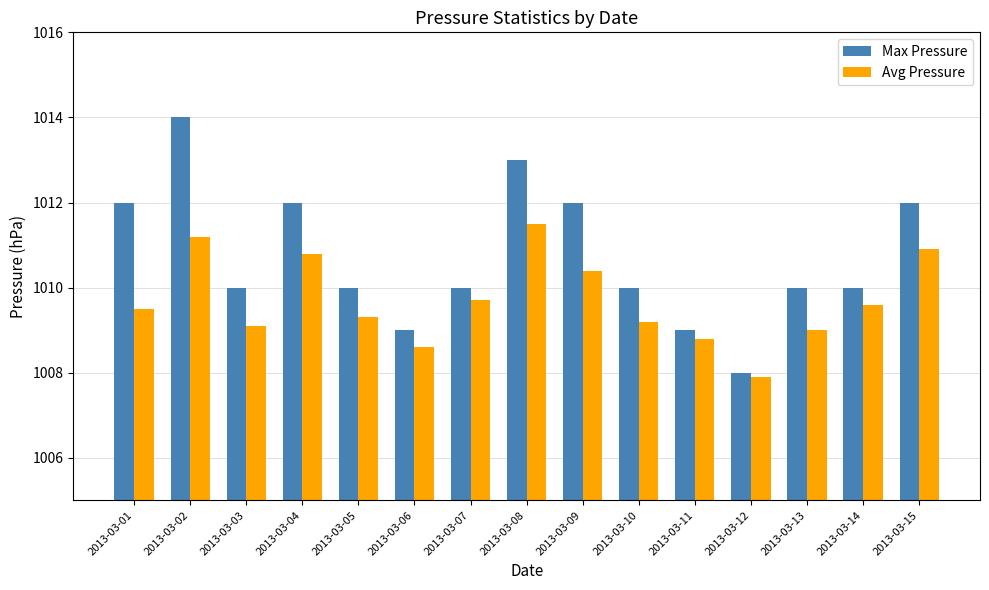

Which series has the largest total across all categories?

Max Pressure